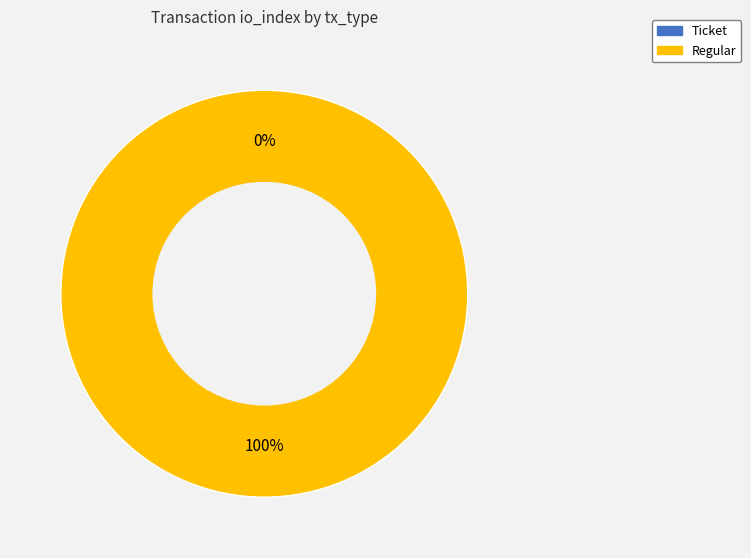

True or false: Ticket accounts for 7% of the total.

False